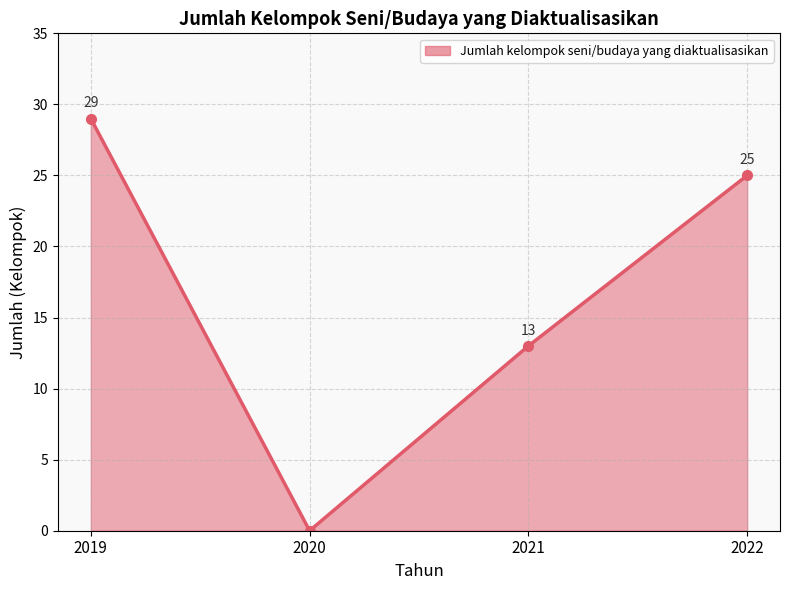

What is the ratio of the value at 2019 to the value at 2022?

1.2